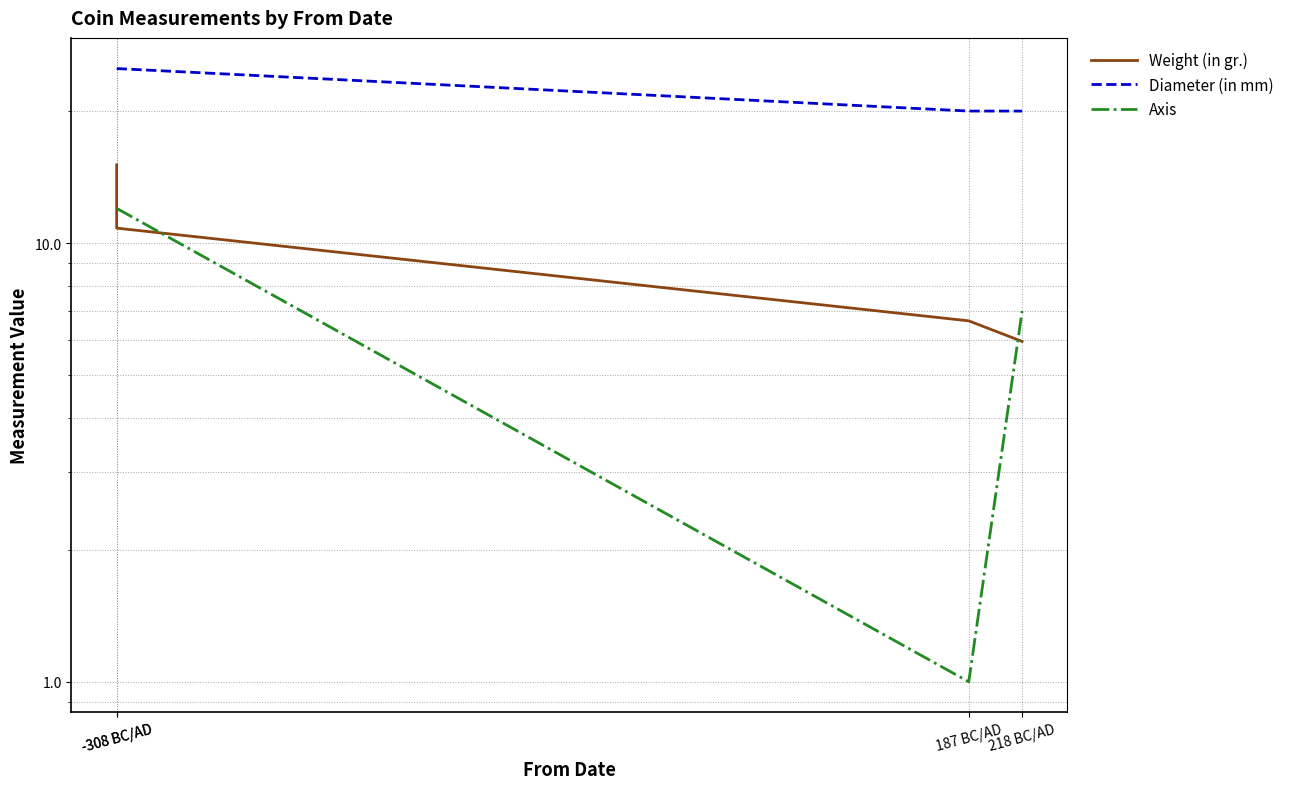

Is it true that Axis equals 17.2 at -308 BC/AD?

False